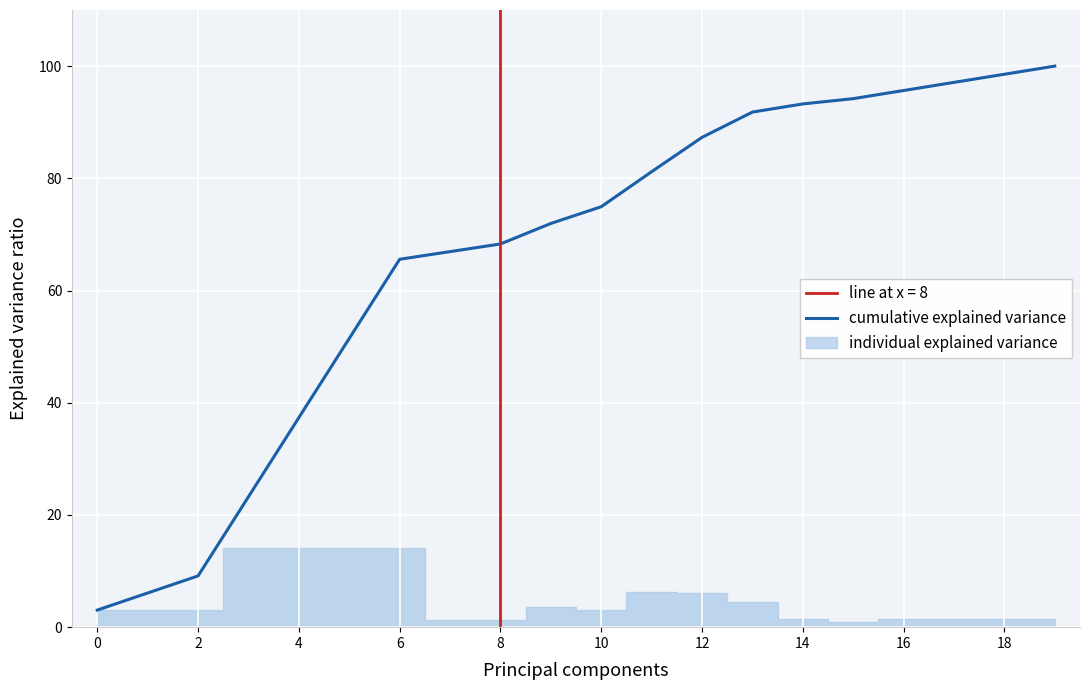

What is the difference between the second highest and second lowest values?

92.5